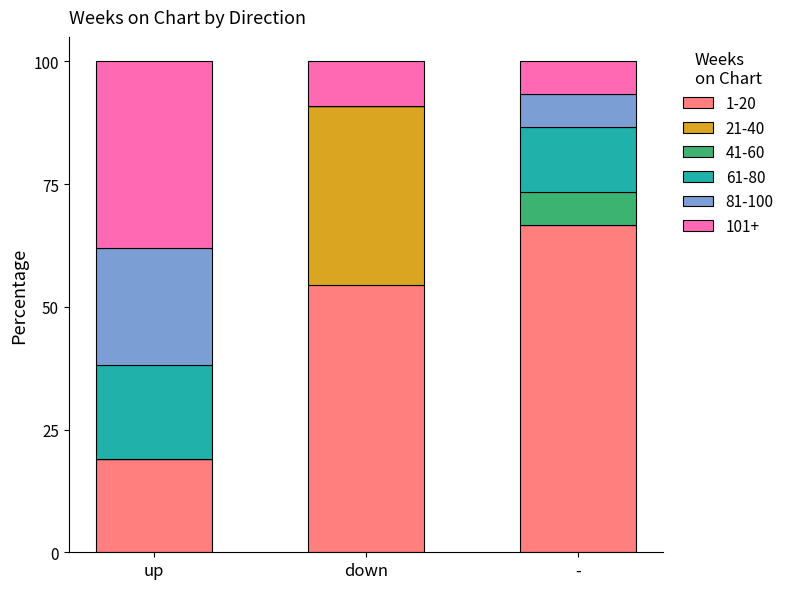

Reading left to right, list the values for the 1-20 series.

up=19.0	down=54.5	-=66.7